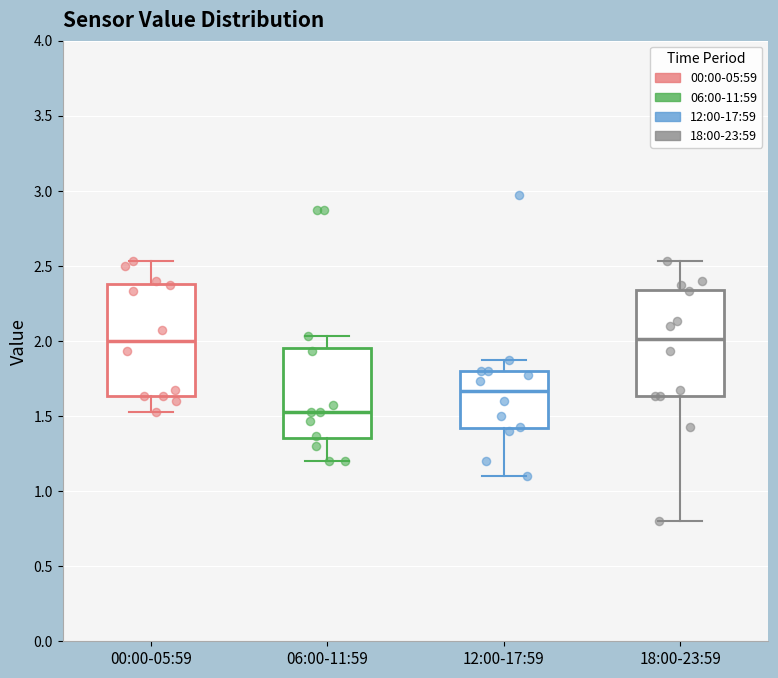

Reading left to right, read every box against the y-axis: the position of its median line, the range the box covers, and the ends of its whiskers. The values are not printed on the chart, so give them approximately, as read against the axis.

00:00-05:59: median 2.00, box 1.65 to 2.40, whiskers 1.55 to 2.55
06:00-11:59: median 1.55, box 1.35 to 1.95, whiskers 1.20 to 2.05
12:00-17:59: median 1.65, box 1.40 to 1.80, whiskers 1.10 to 1.85
18:00-23:59: median 2.00, box 1.65 to 2.35, whiskers 0.80 to 2.55